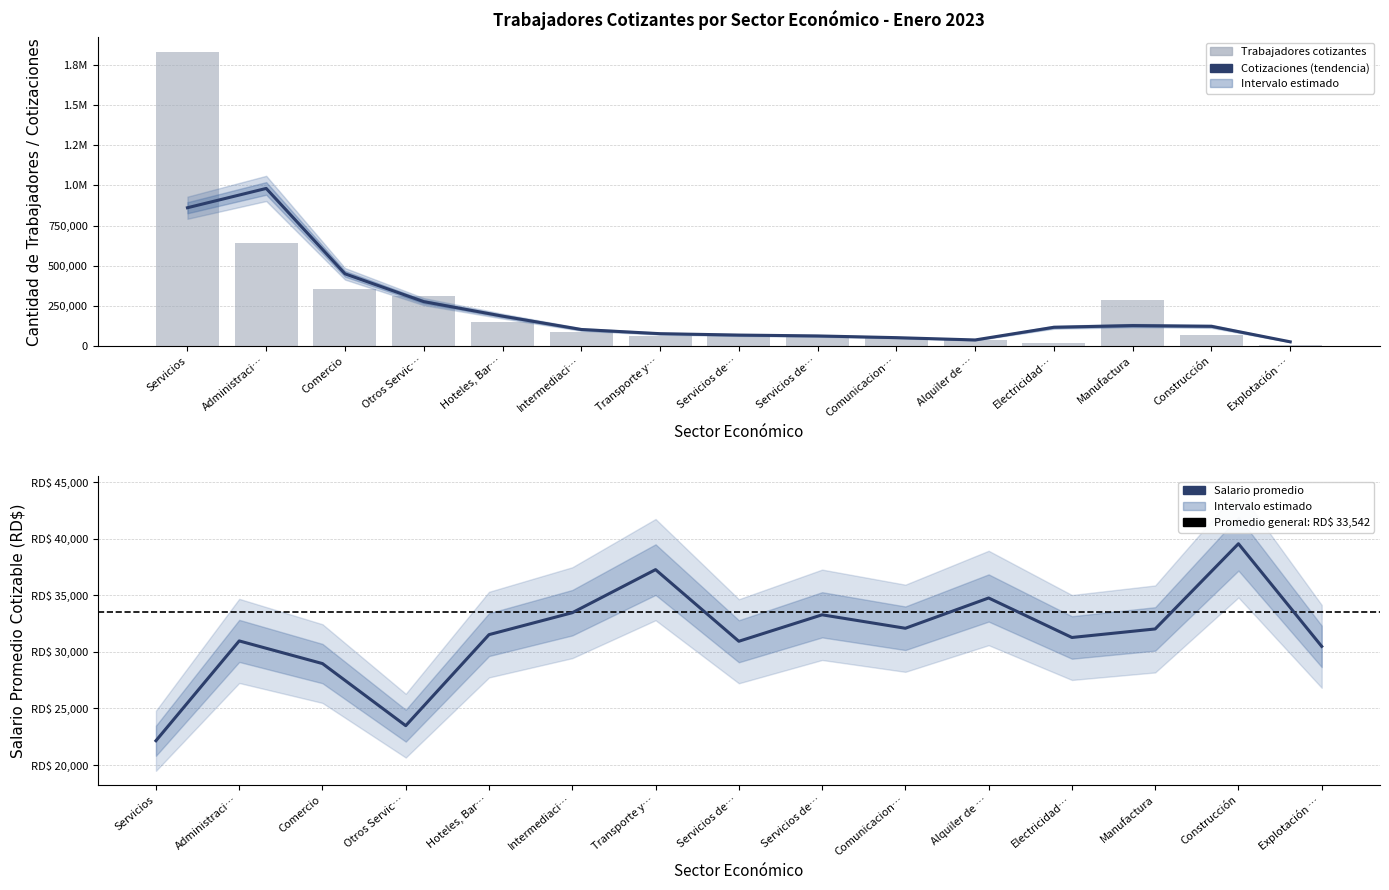

The value of Cantidad de cotizaciones (tendencia) at Manufactura is 211619.6. True or false?

False